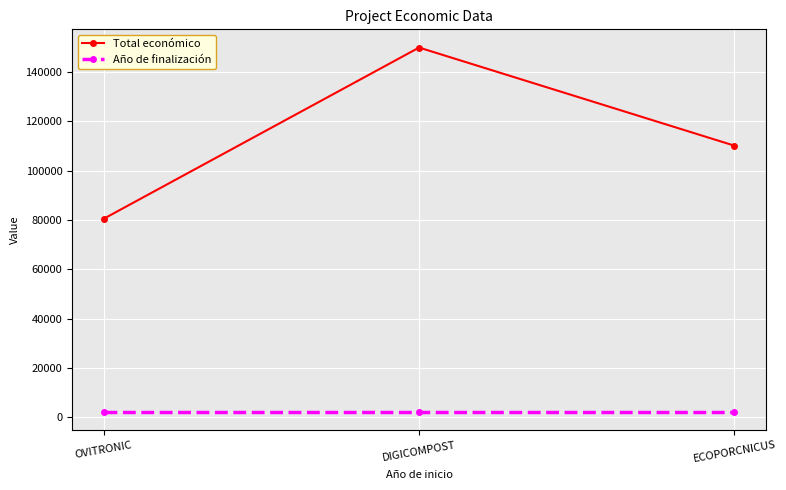

Rank the series by their maximum value, from highest to lowest.

Total económico, Año de finalización